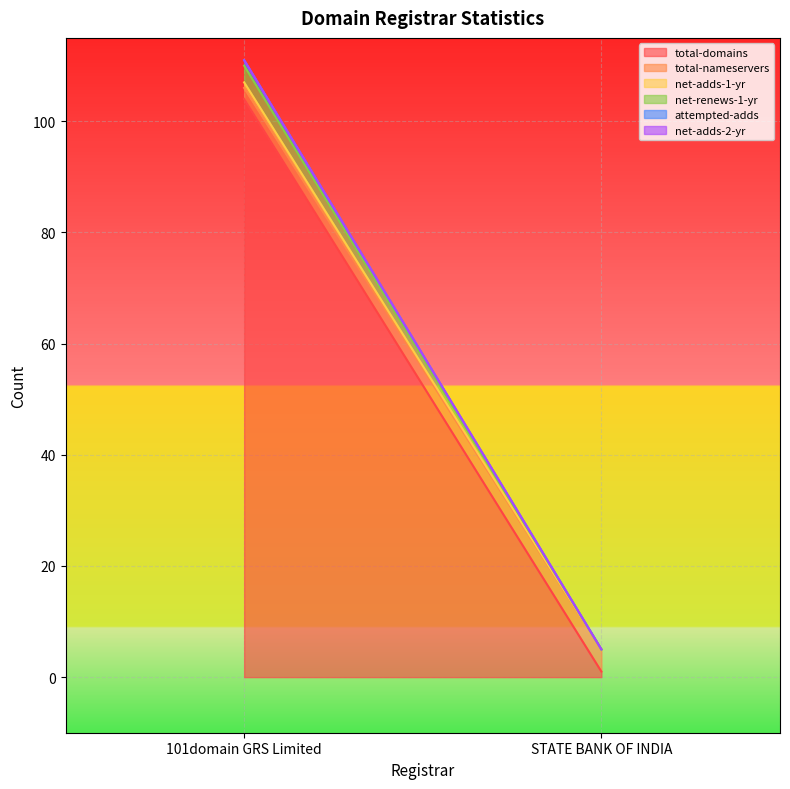

Is it true that attempted-adds equals 2 at 101domain GRS Limited?

False